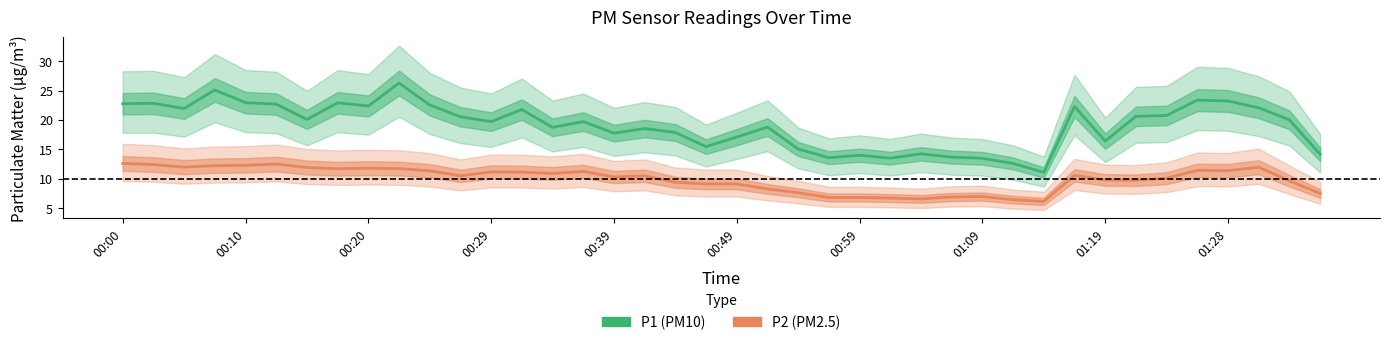

In P1, how many points are lower than both neighbors (excluding endpoints)?

11